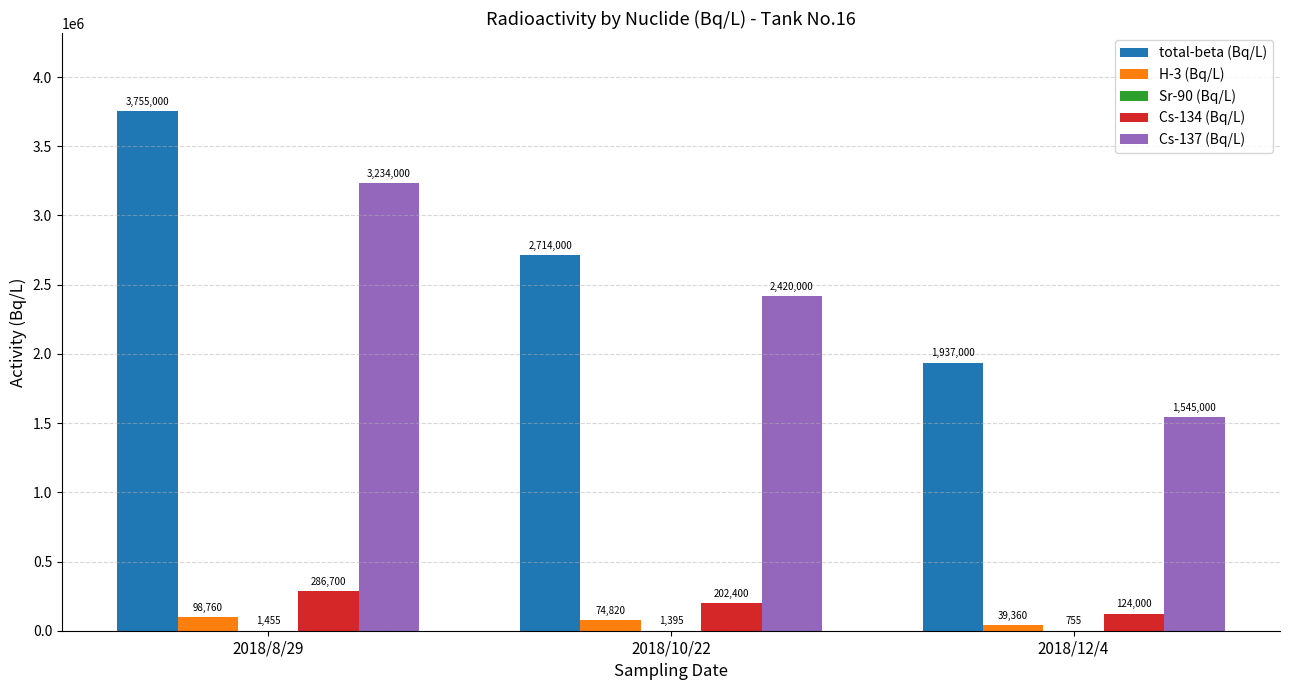

Between 2018/10/22 and 2018/12/4, which series saw the biggest shift?

Cs-137 (Bq/L)